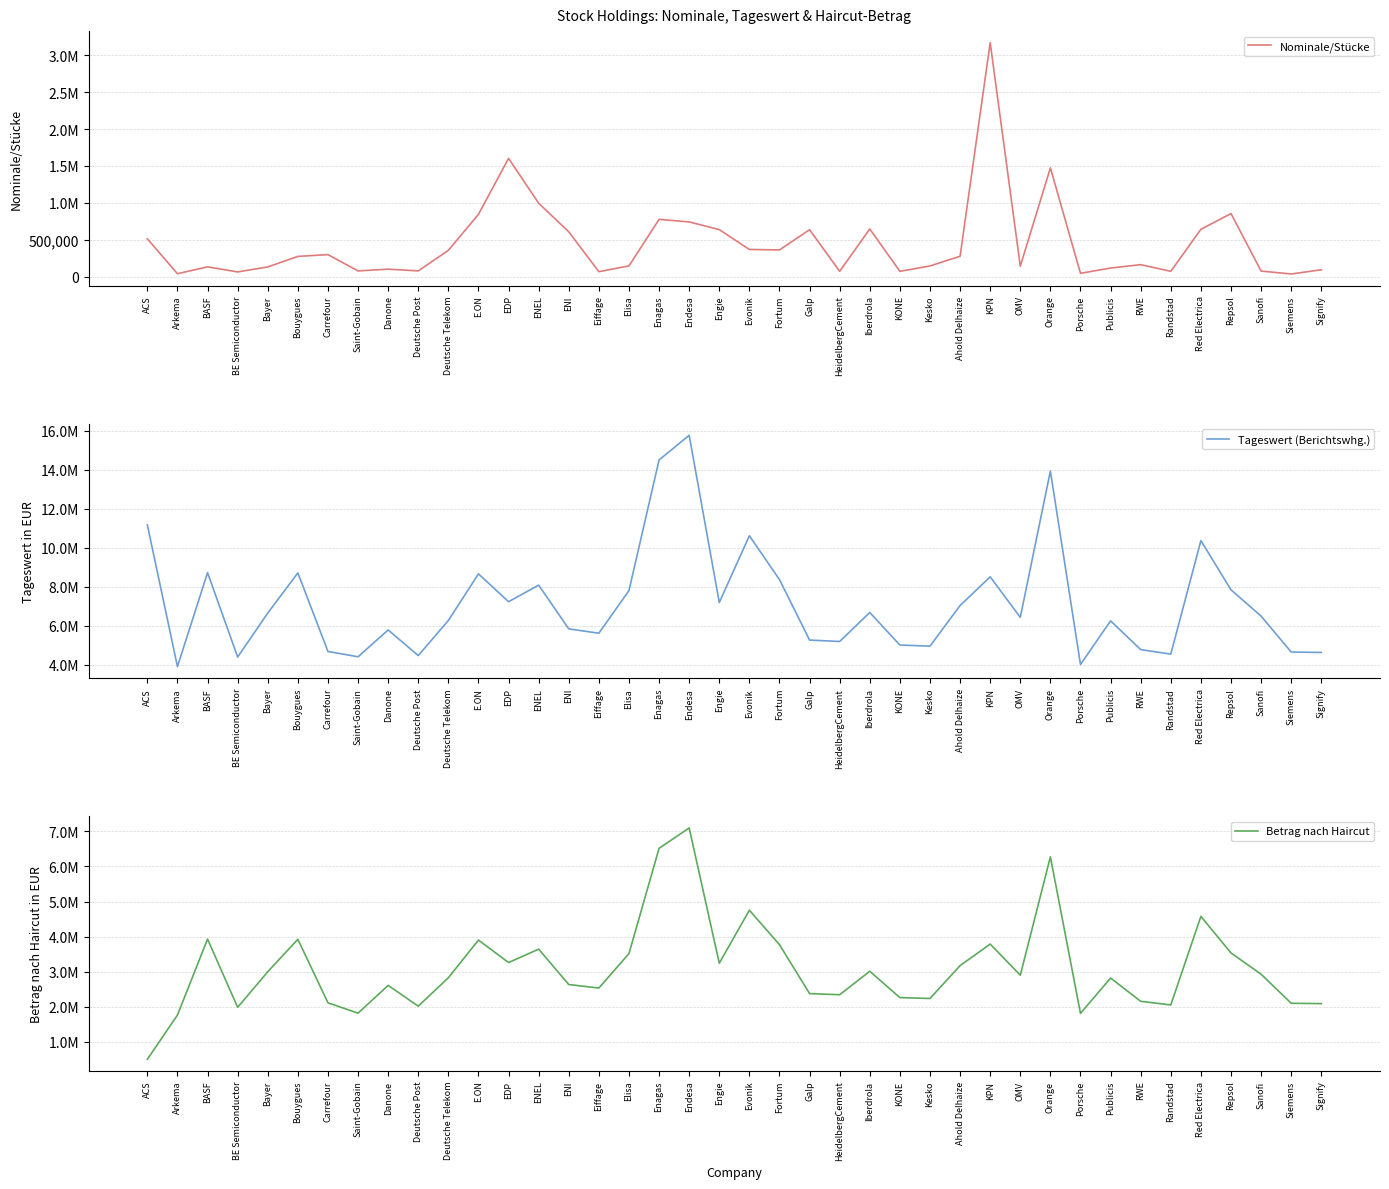

True or false: Nominale/Stücke and Tageswert (Berichtswhg.) cross at least once.

False